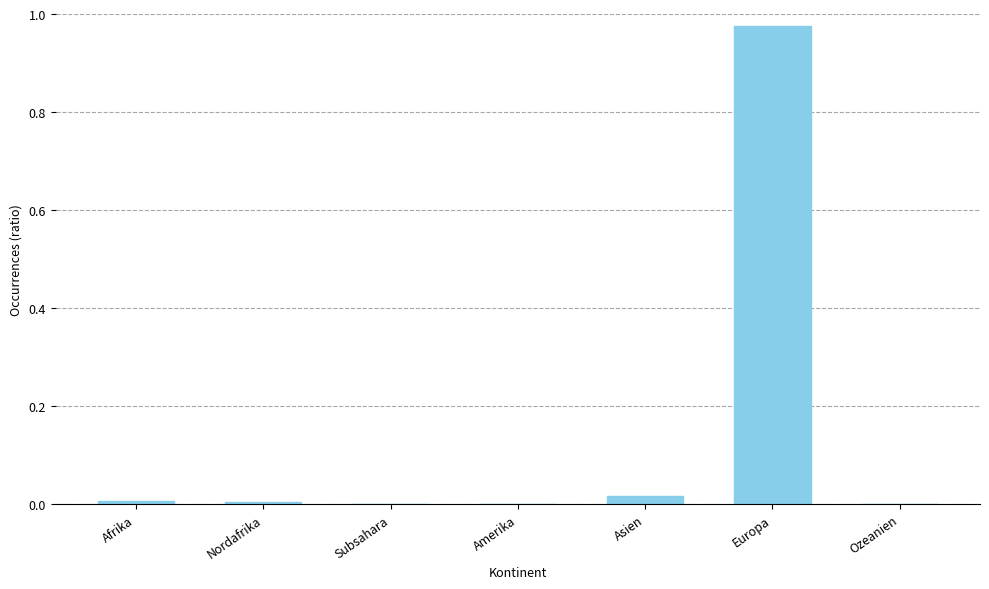

At which category does the chart reach its peak across all series?

Europa